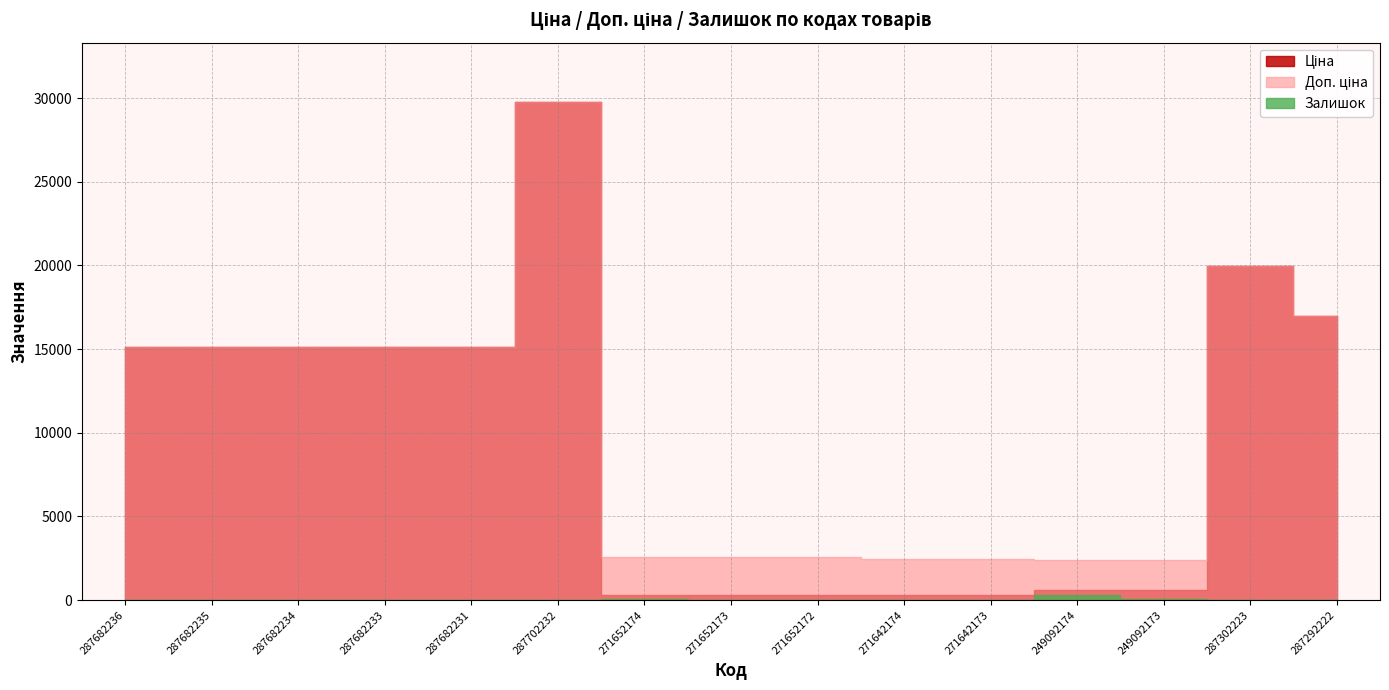

True or false: Доп. ціна and Залишок cross at least once.

False